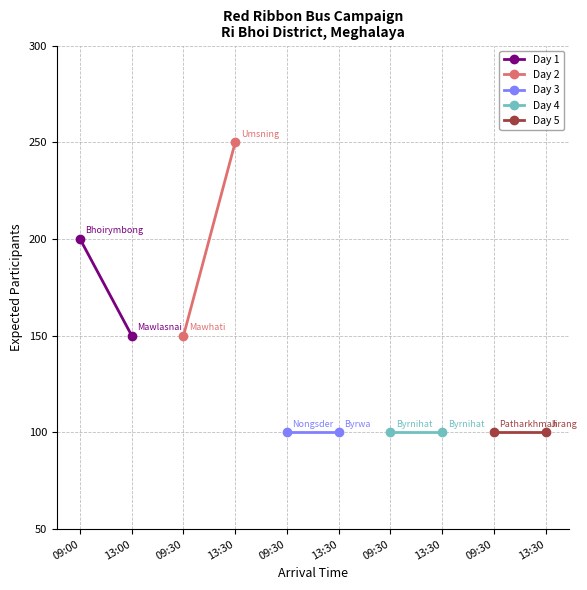

Which series changed the most between 09:00 and 13:00?

Day 2